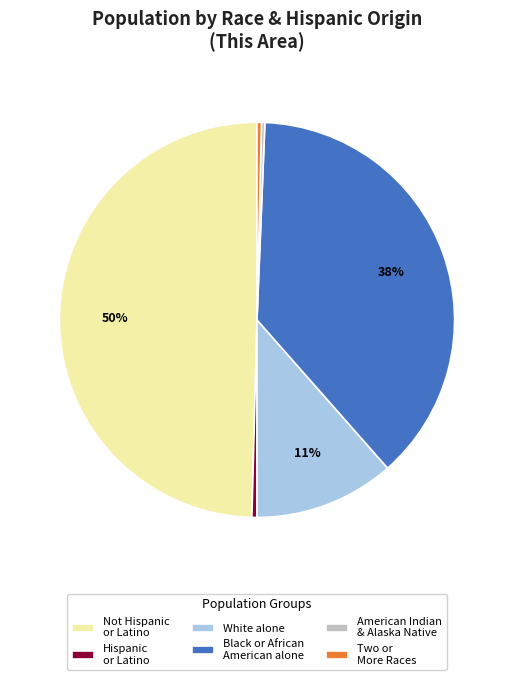

What percentage is the White alone slice, to the nearest percent?

11%